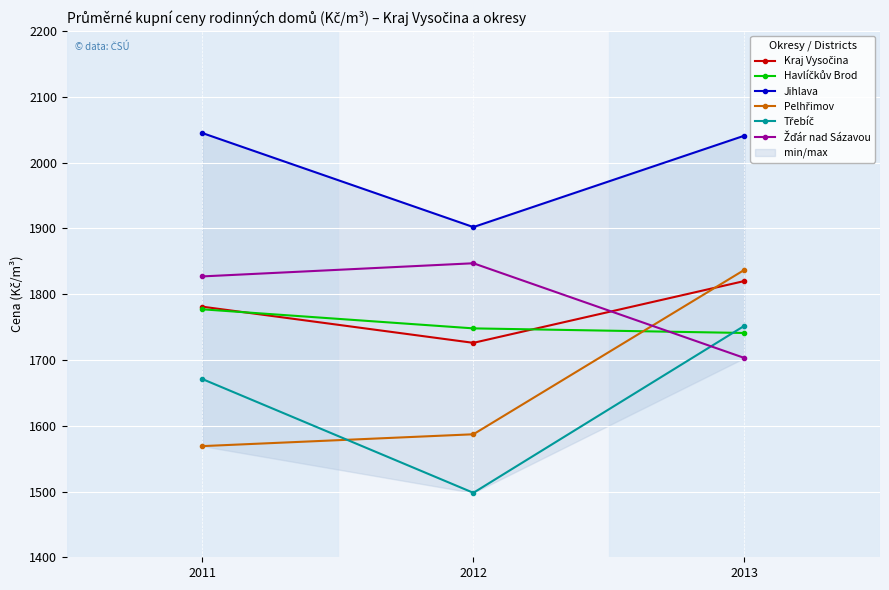

At how many categories does at least one series exceed 1847?

3